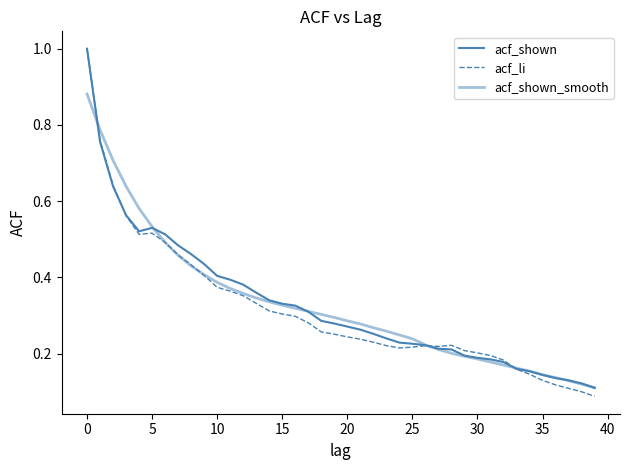

Is this an area chart (filled region under the line)?

No